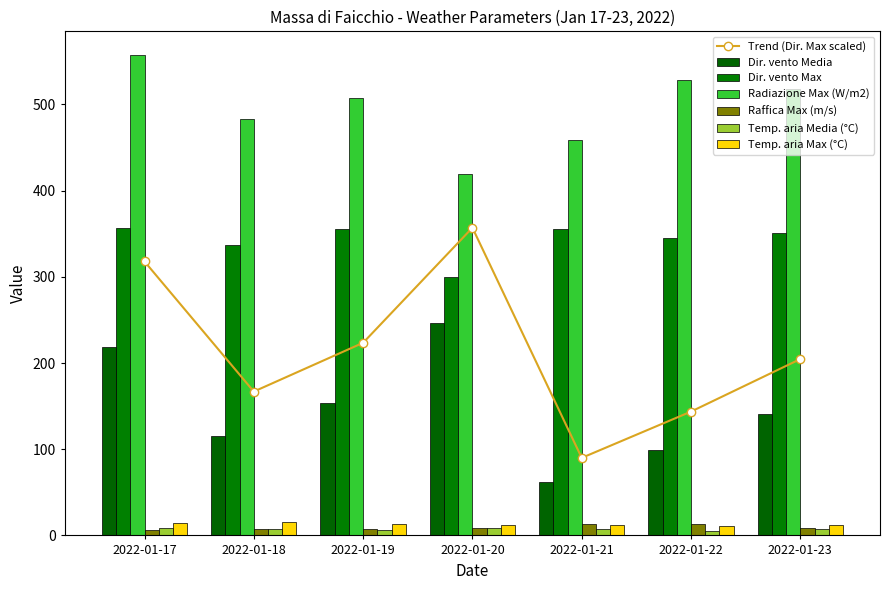

How many distinct data groups are displayed?

6